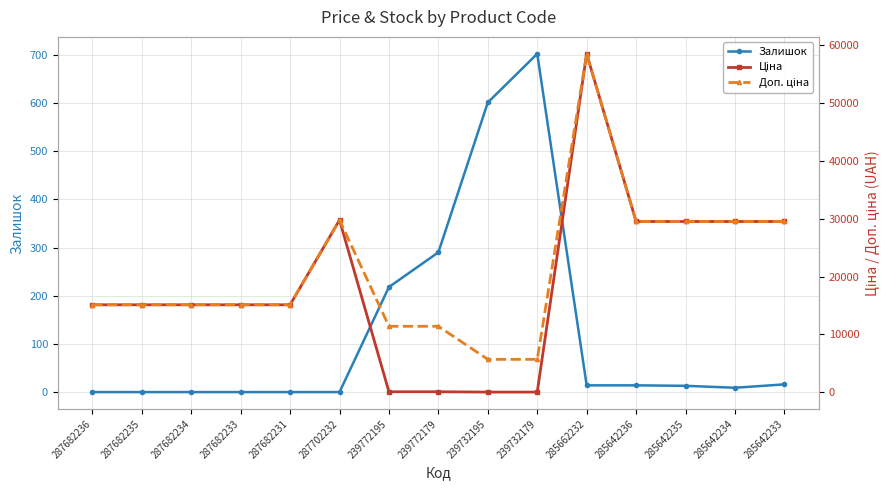

What is the total value across all series at 285662232?

116867.1